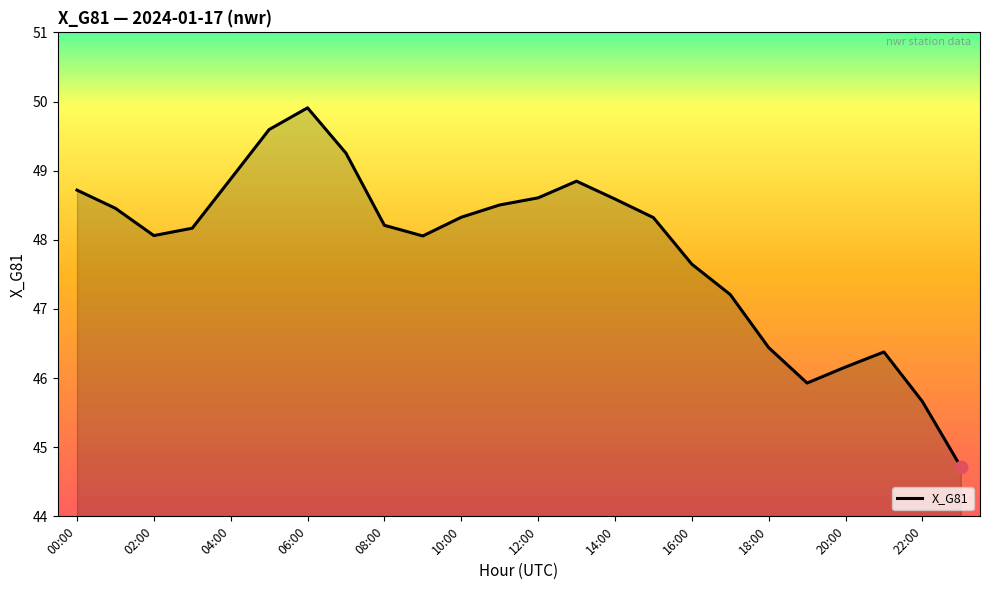

What is the greatest value displayed?

49.9